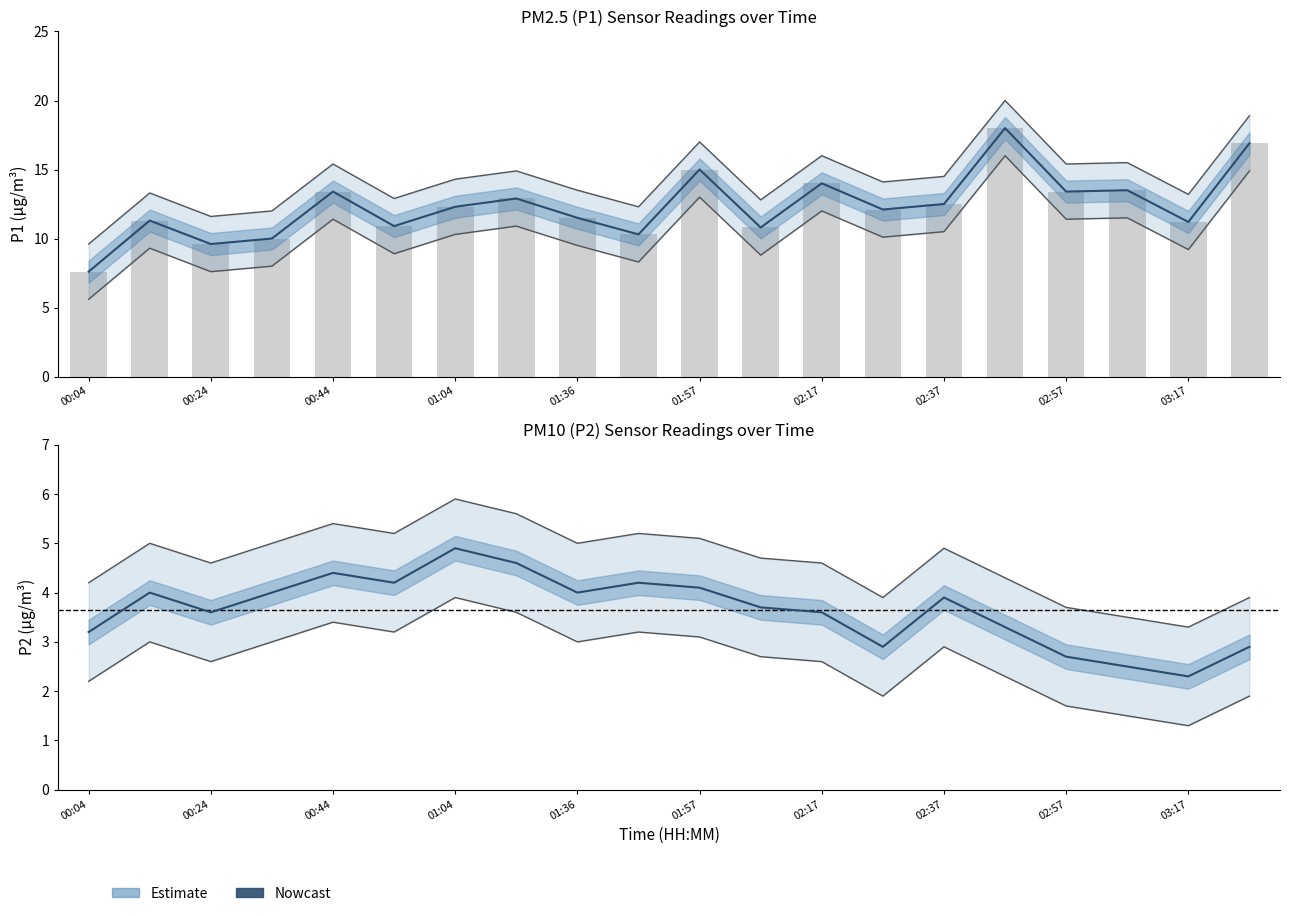

Which has a higher value, 17 or 03:17?

17